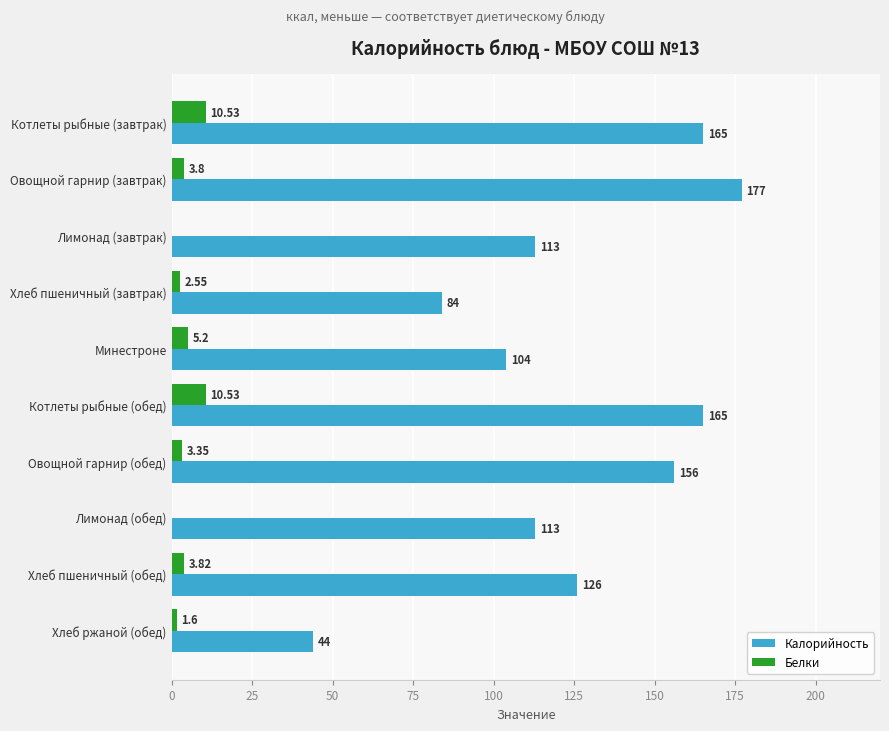

Which category has the highest value in the Калорийность series?

Овощной гарнир (завтрак)